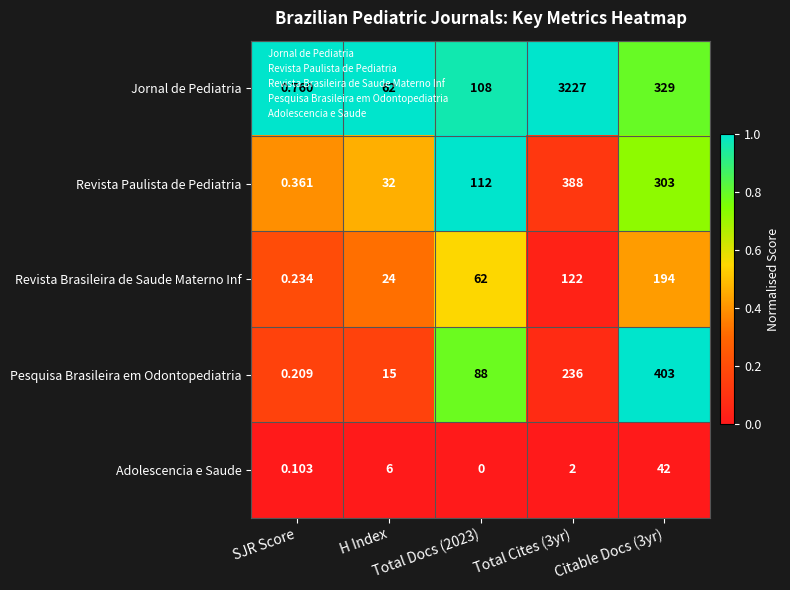

What is the spread (max minus min) of values at H Index?

56.0